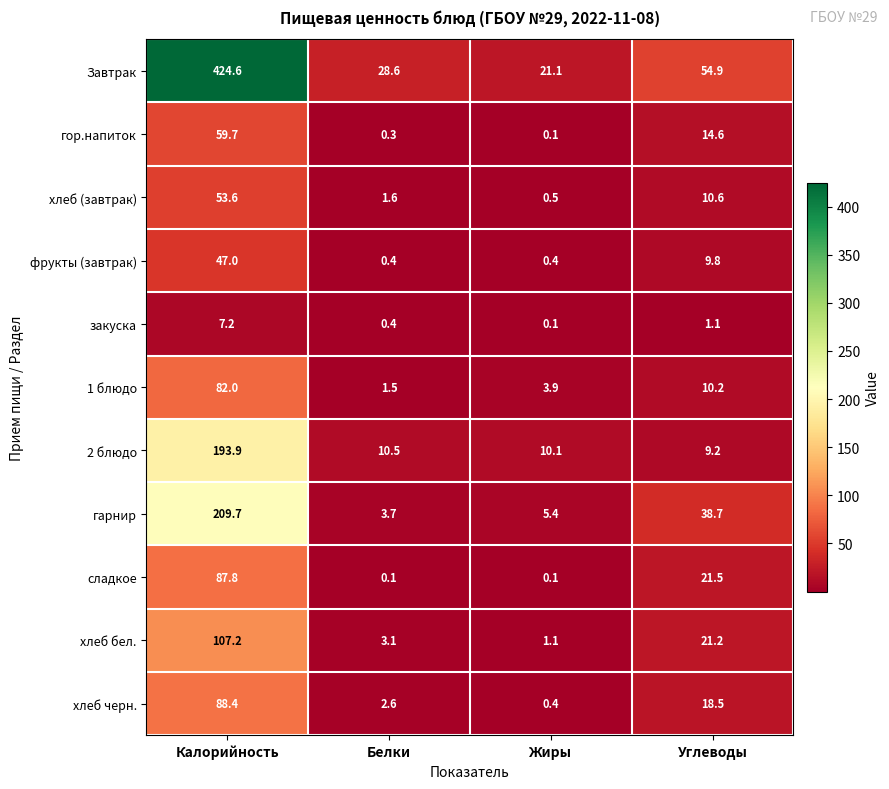

What is the difference between the second highest and minimum values in the Завтрак series?

33.8